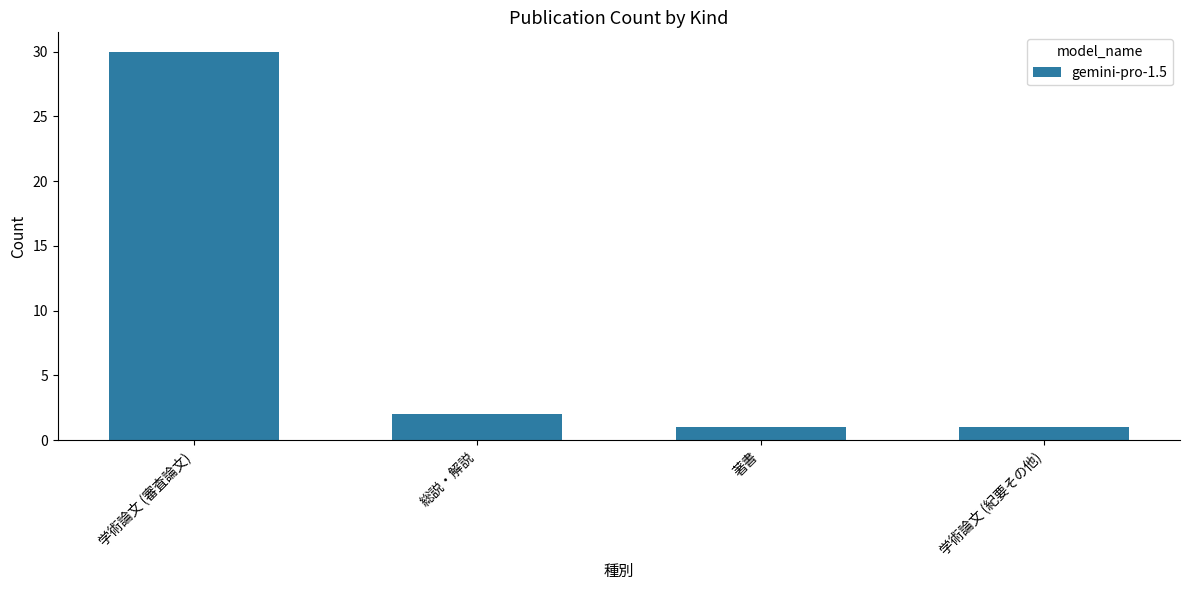

Reading left to right, list all the values displayed in this chart.

学術論文 (審査論文)=30	総説・解説=2	著書=1	学術論文 (紀要その他)=1